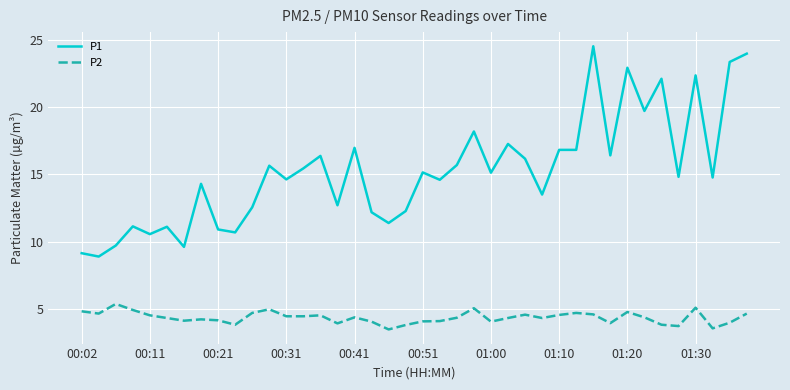

List the series in order of their peak value, highest first.

P1, P2